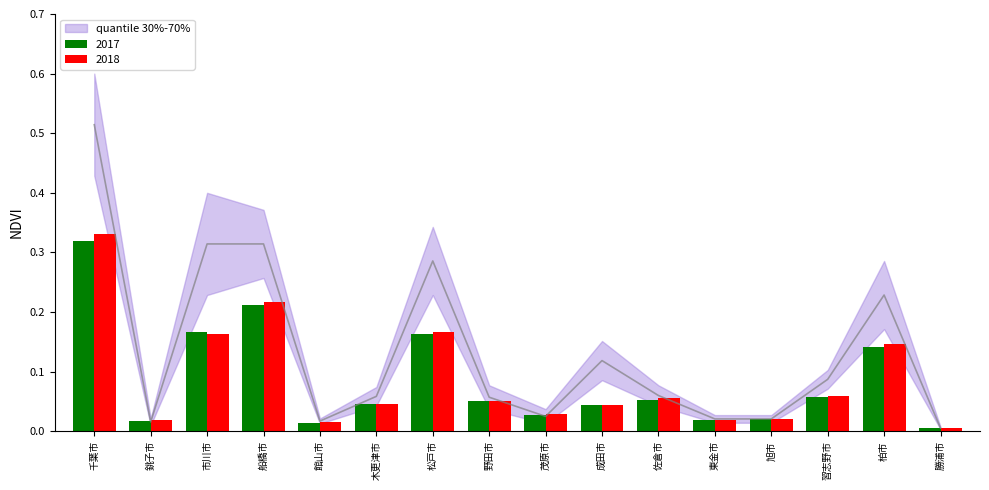

Which category has the highest value in the 男 series?

千葉市